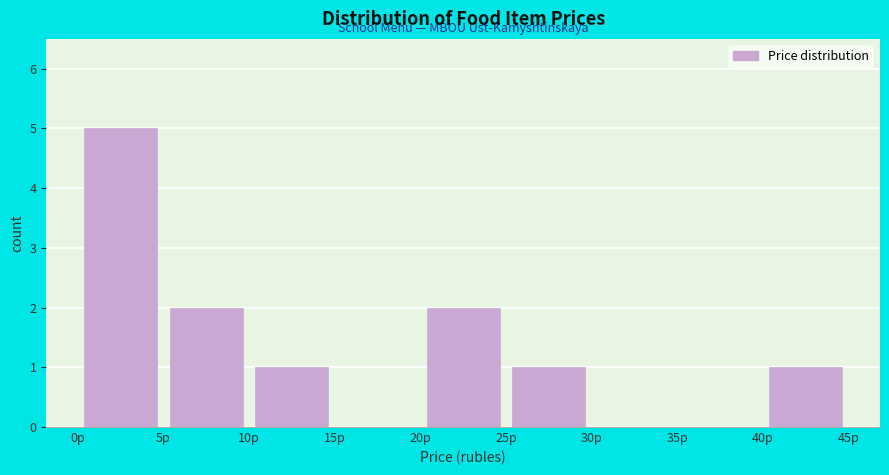

Reading left to right, list every bar in this chart as the range it spans on the x-axis followed by its height. The values are not printed on the chart, so give them approximately, as read against the axis.

0 to 5: 5
5 to 10: 2
10 to 15: 1
15 to 20: 0
20 to 25: 2
25 to 30: 1
30 to 35: 0
35 to 40: 0
40 to 45: 1